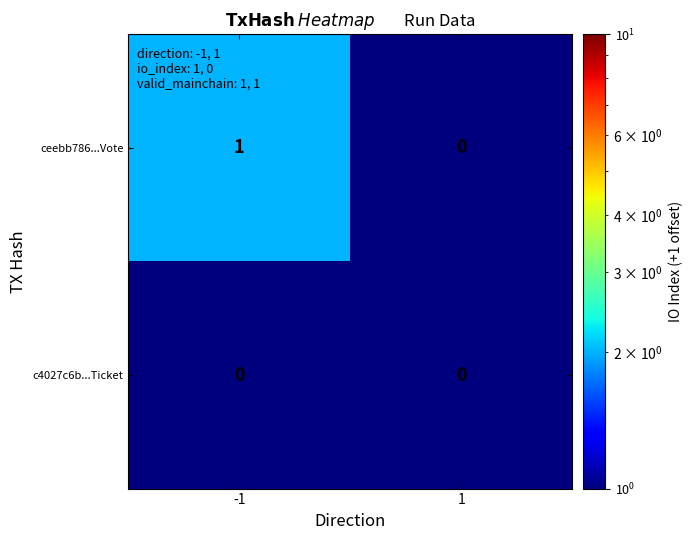

Between -1 and 1, which series saw the biggest shift?

ceebb786...Vote